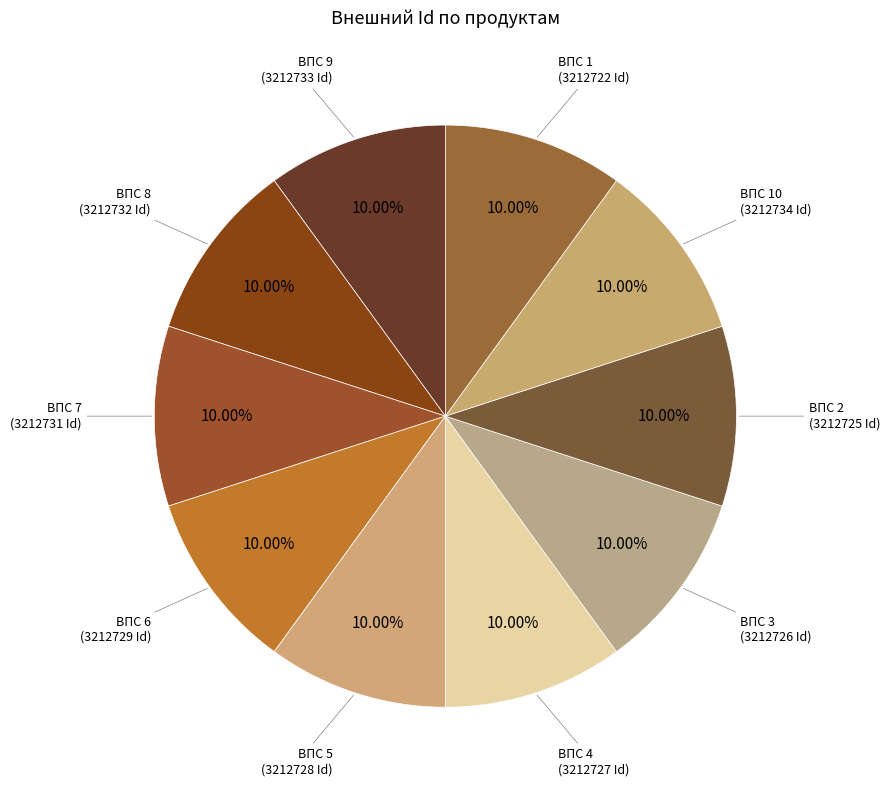

True or false: ВПС 1 accounts for 10% of the total.

True